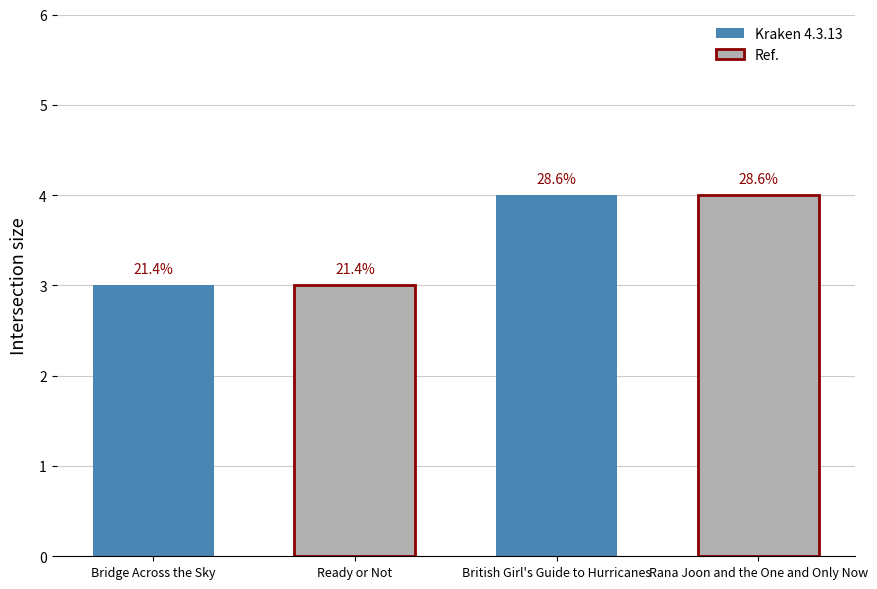

The value at Rana Joon and the One and Only Now is 2. True or false?

False